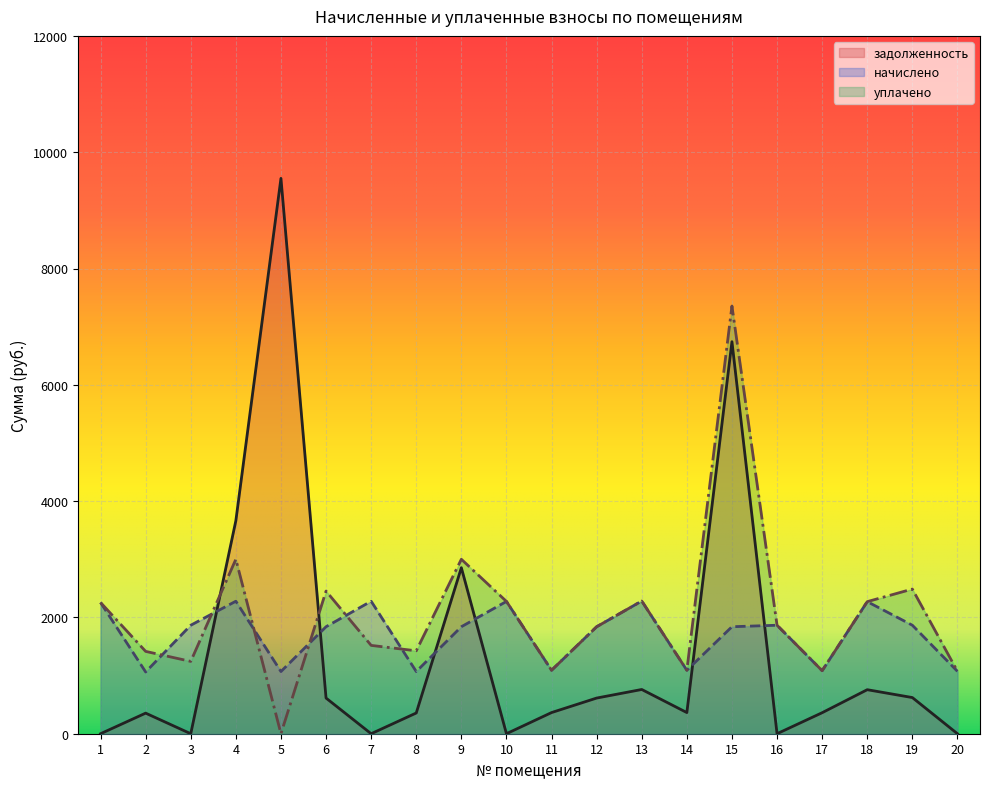

Which series has the widest spread of values?

задолженность